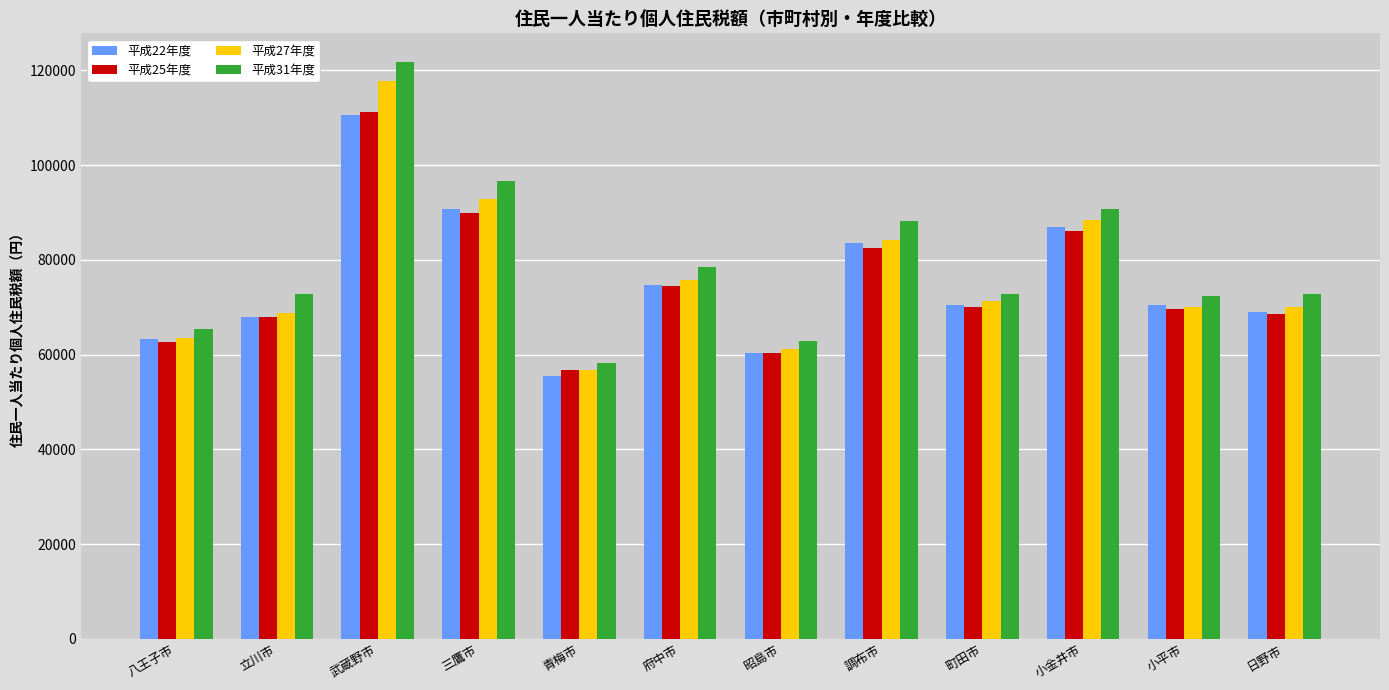

True or false: 平成31年度 has a value of 214009.2 at 武蔵野市.

False